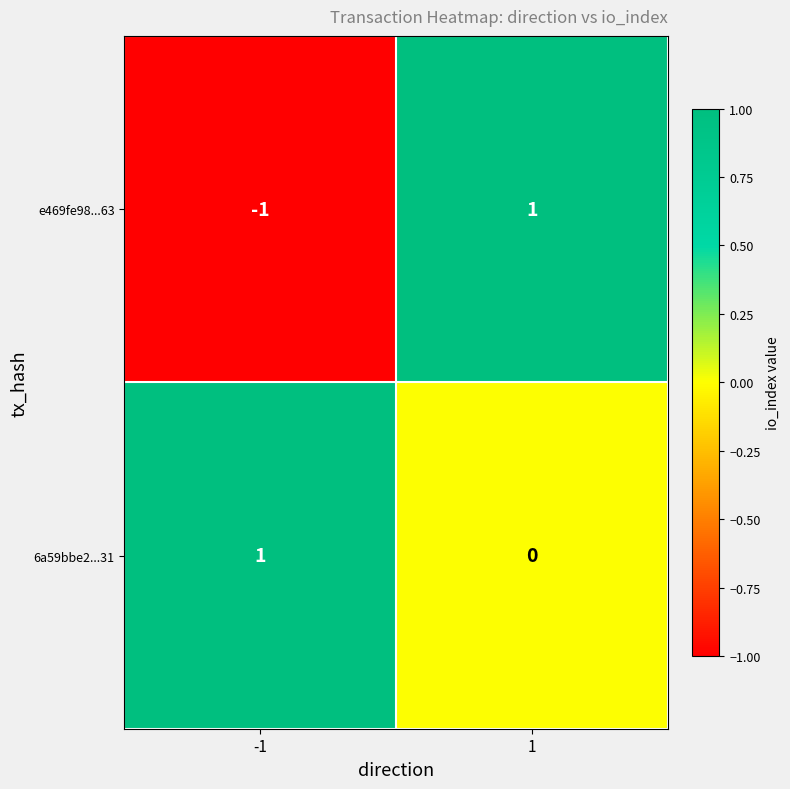

List the series in order of their overall mean, lowest first.

e469fe98...63, 6a59bbe2...31